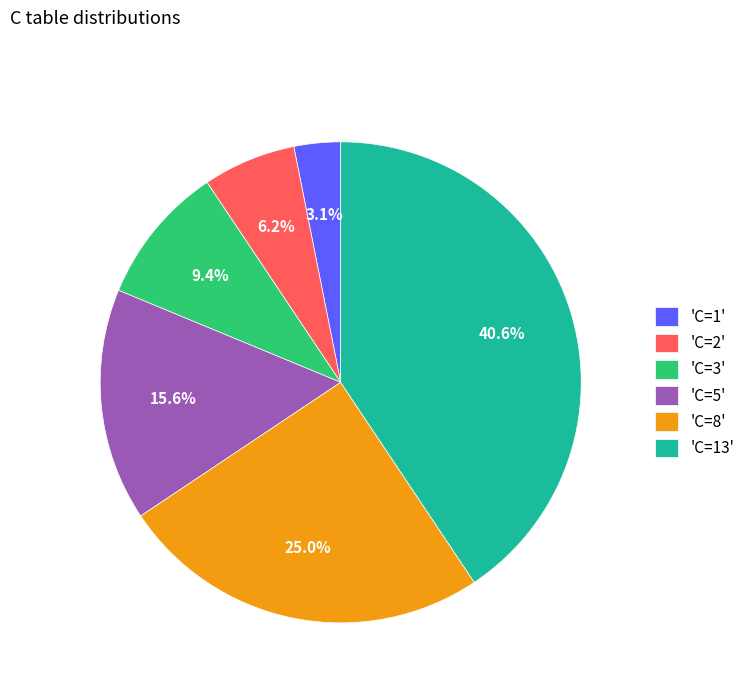

Rank the categories by value from lowest to highest.

'C=1', 'C=2', 'C=3', 'C=5', 'C=8', 'C=13'